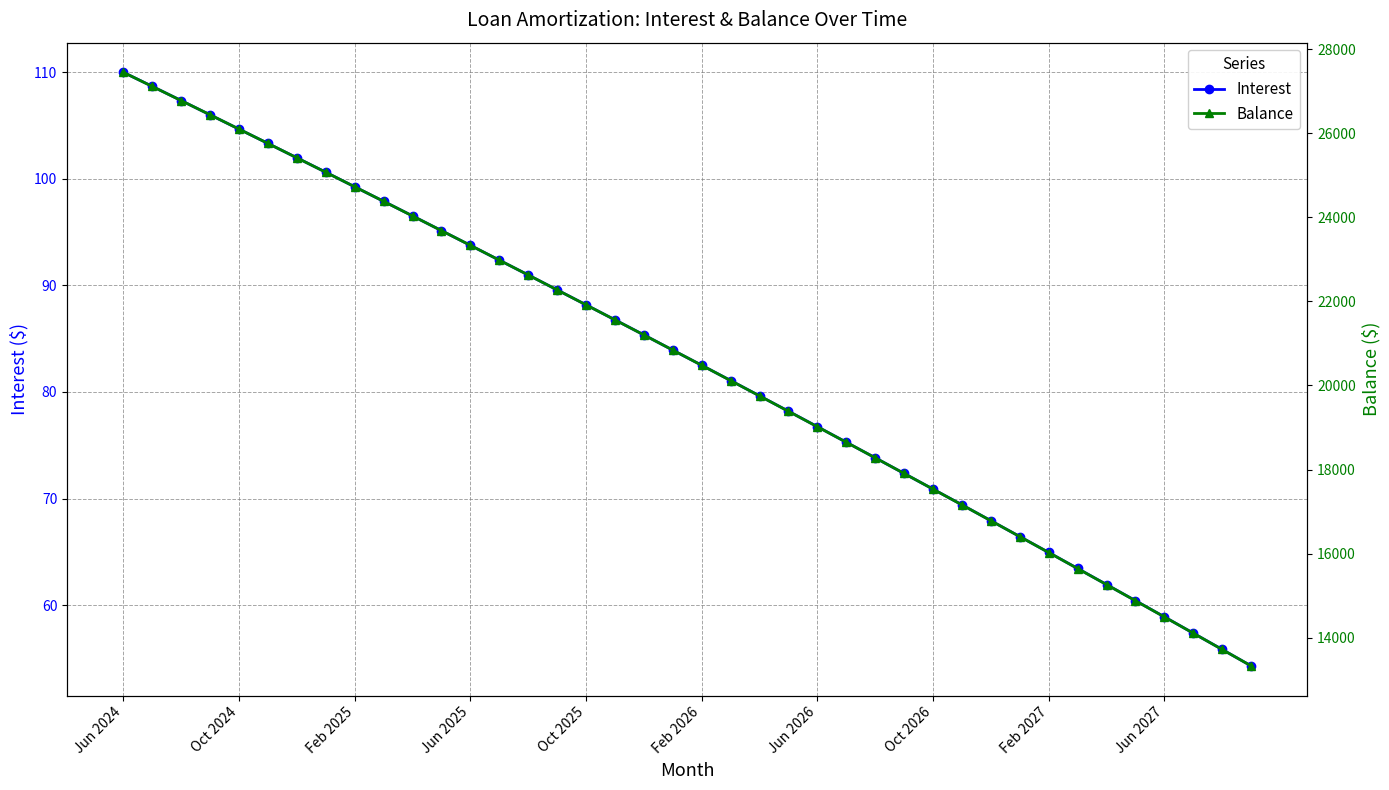

What is the difference between the second highest and minimum values in the Interest series?

54.4